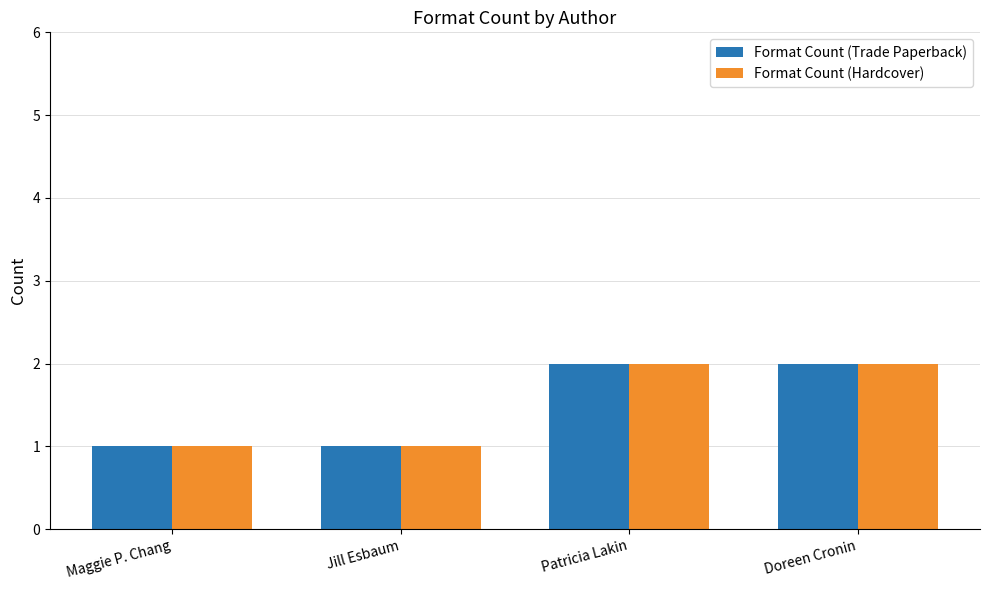

What is the total value across all series at Doreen Cronin?

4